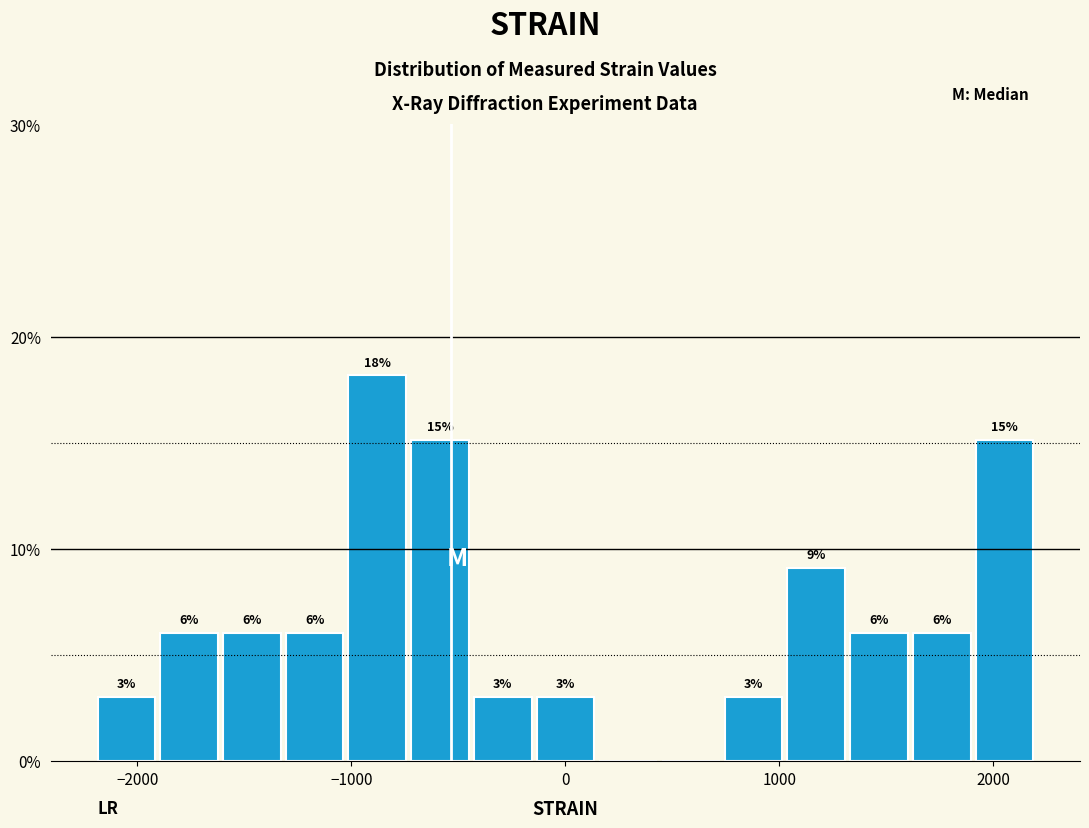

Read against the x-axis, roughly where is the centre of the tallest bar?

-900